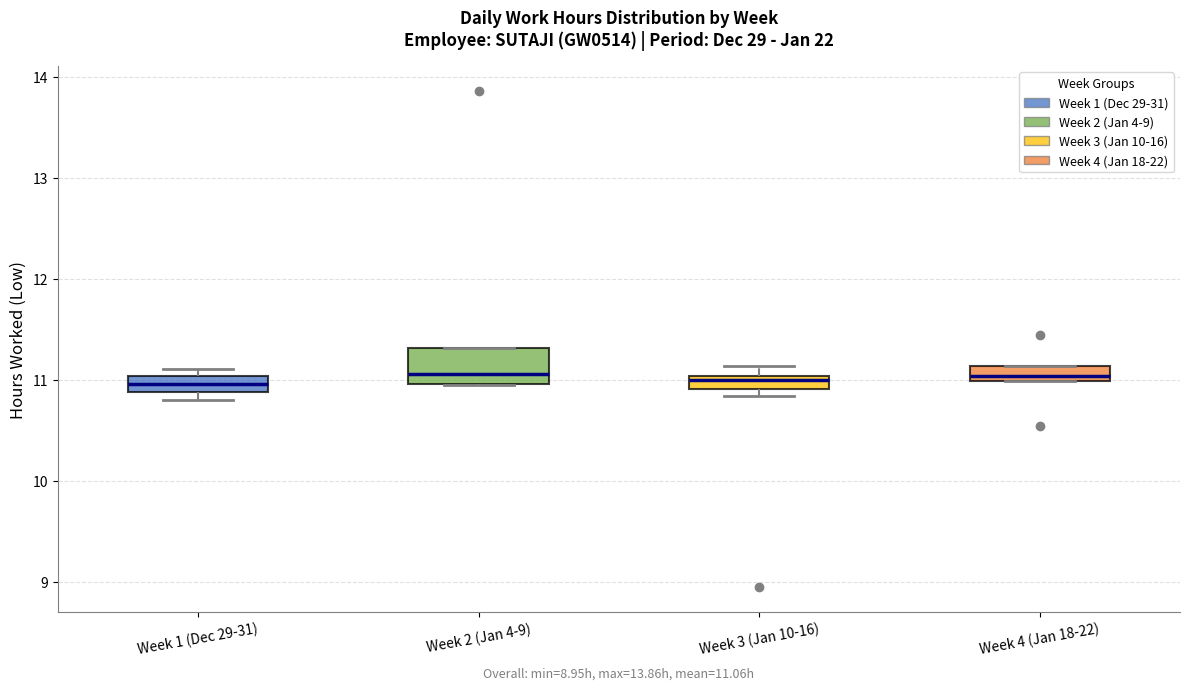

Which box is the tallest, from its lower edge to its upper edge?

Week 2 (Jan 4-9)